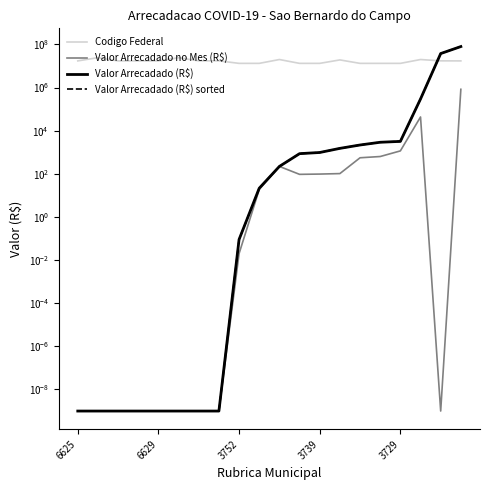

True or false: Codigo Federal has a value of 13210051.0 at 3729.

True